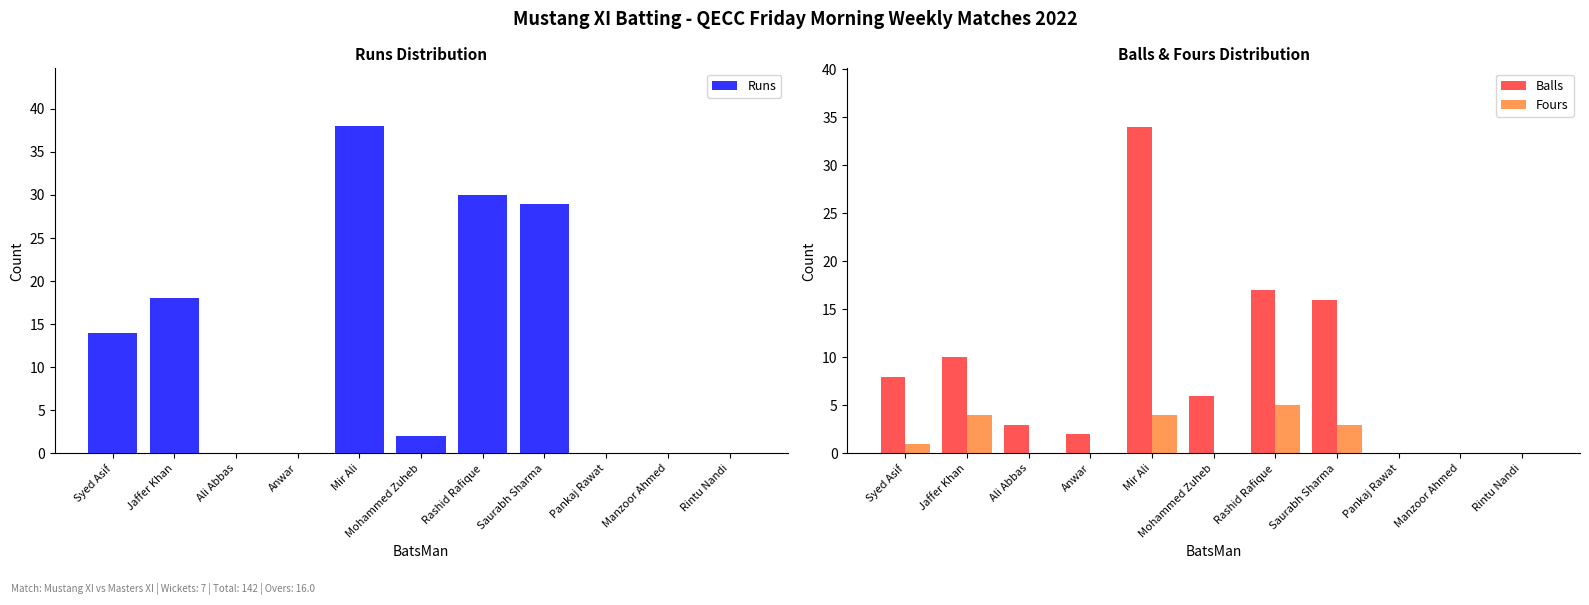

How many data points in Runs are above 2?

5